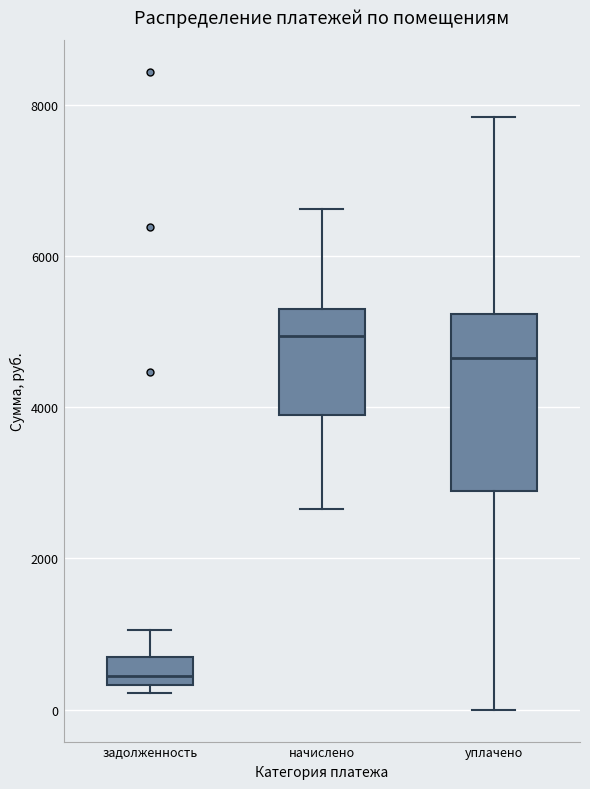

Reading left to right, read every box against the y-axis: the position of its median line, the range the box covers, and the ends of its whiskers. The values are not printed on the chart, so give them approximately, as read against the axis.

задолженность: median 400 (just above the box's lower edge), box 400 to 600, whiskers 200 to 1000
начислено: median 5000, box 3800 to 5400, whiskers 2600 to 6600
уплачено: median 4600, box 2800 to 5200, whiskers 0 to 7800